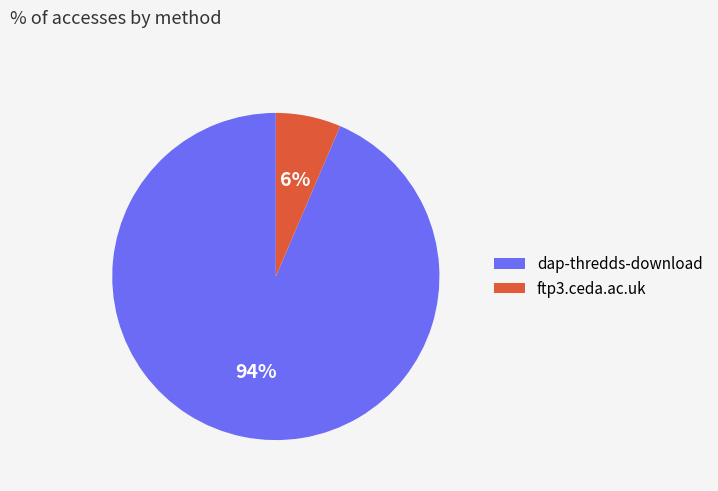

Rank the categories by value from lowest to highest.

ftp3.ceda.ac.uk, dap-thredds-download